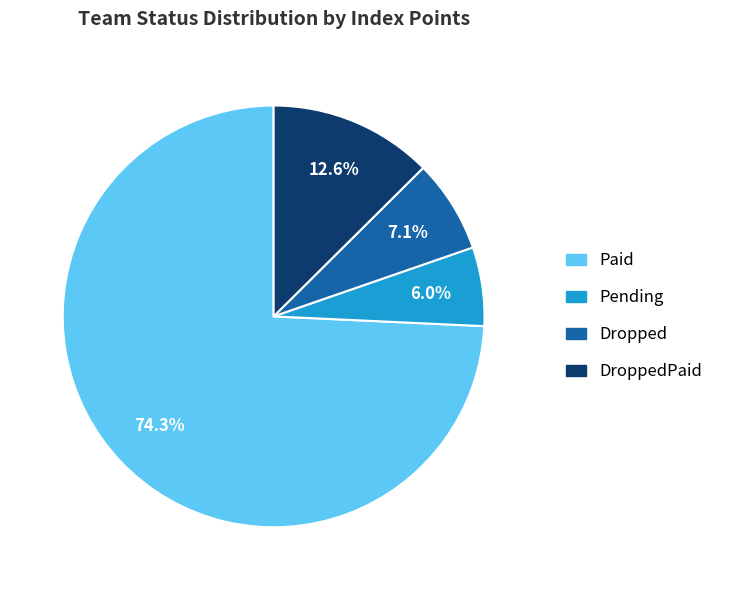

Is there any slice that represents more than half of the pie?

Yes